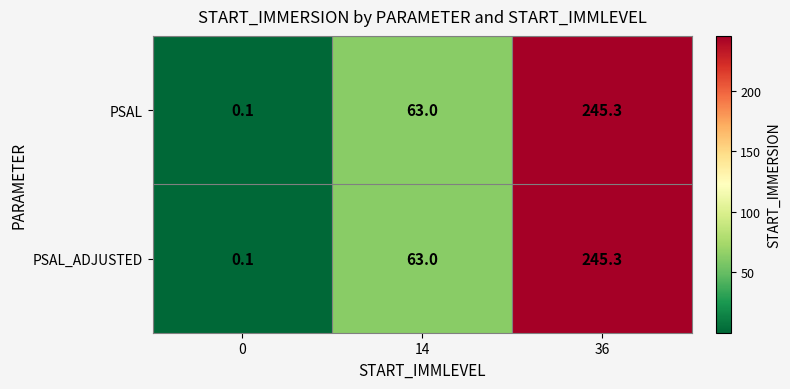

List the labels in order of PSAL_ADJUSTED value, largest first.

36, 14, 0